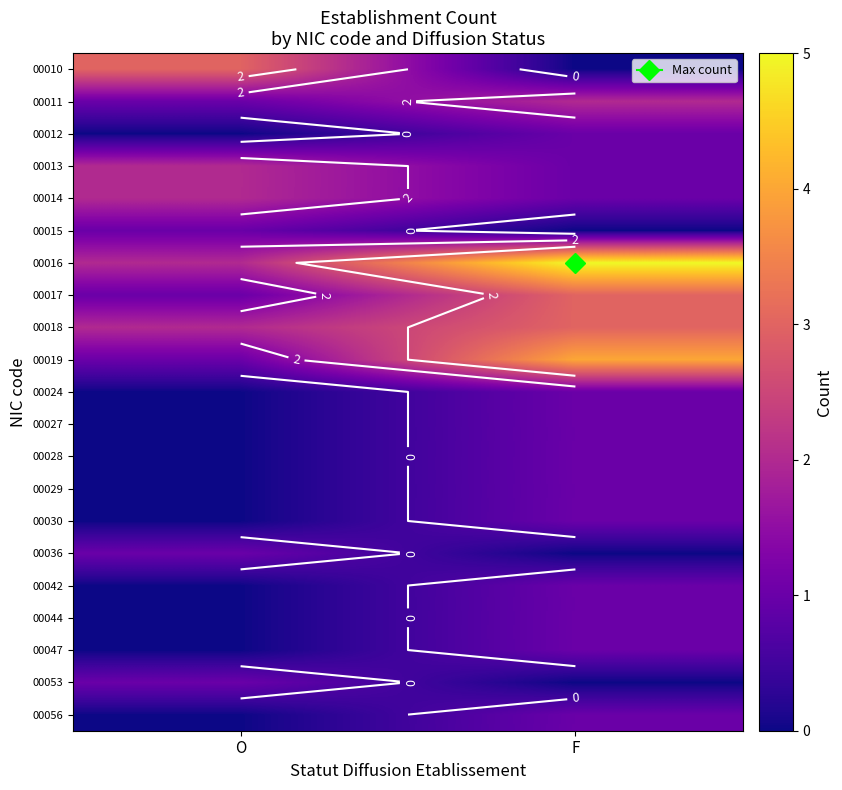

Which series has the largest total across all categories?

00016